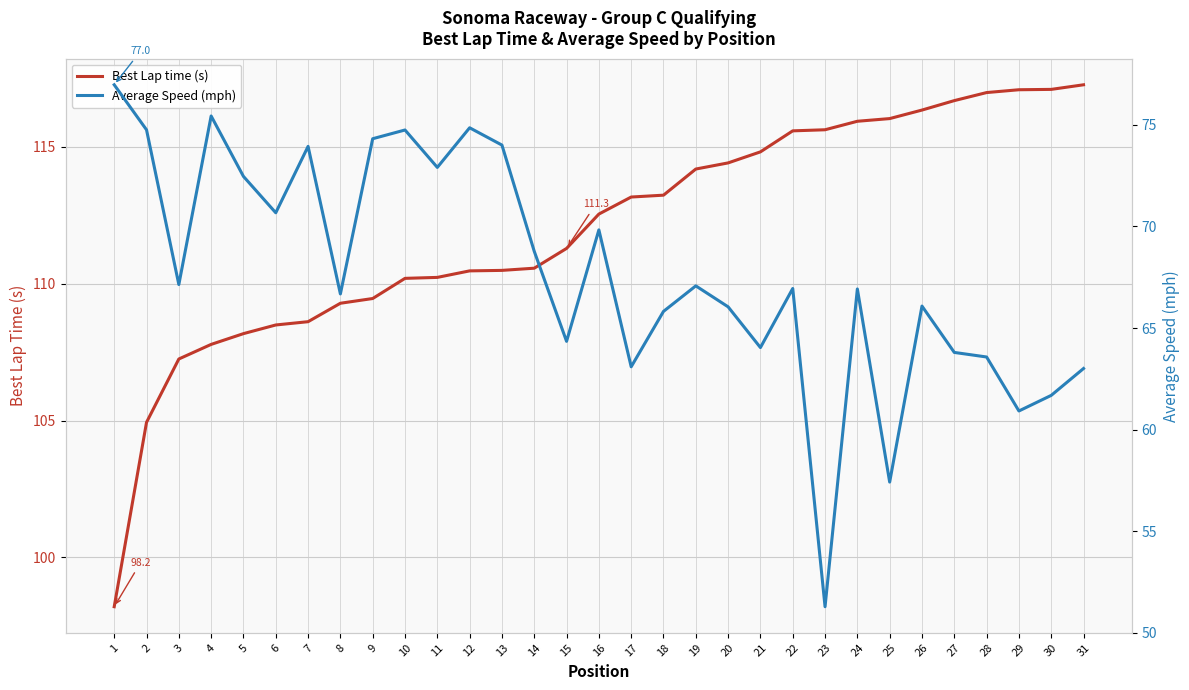

List the labels in order of Average Speed (mph) value, largest first.

1, 4, 12, 2, 10, 9, 13, 7, 11, 5, 6, 16, 14, 3, 19, 22, 24, 8, 26, 20, 18, 15, 21, 27, 28, 17, 31, 30, 29, 25, 23